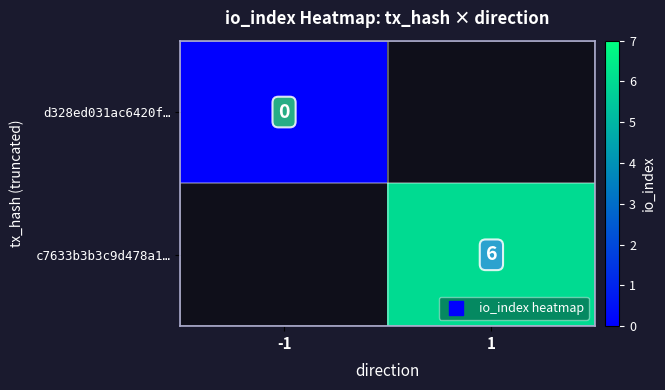

Is the value of c7633b3b3c9d478a1… at -1 greater than the value of d328ed031ac6420f… at 1?

No